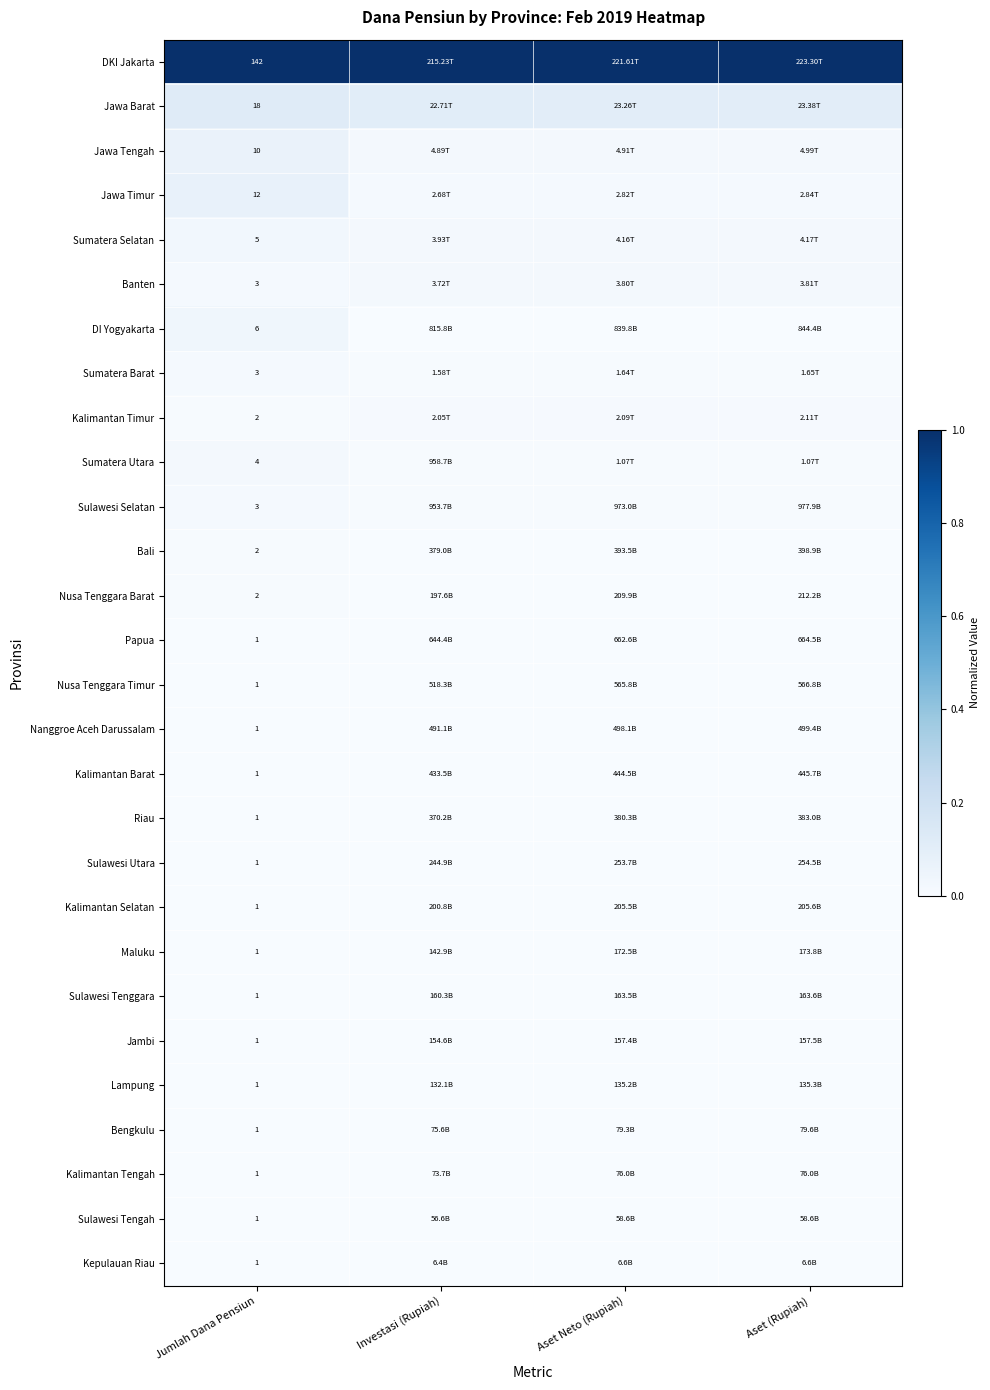

Which series has the largest total across all categories?

DKI Jakarta